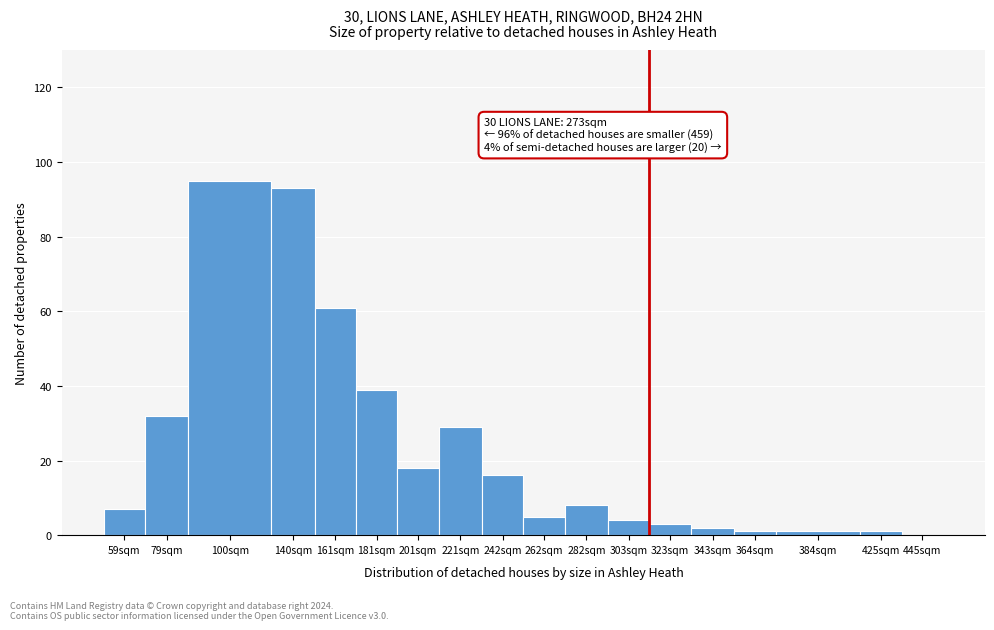

Reading left to right, transcribe all the data shown in this chart.

59sqm=7	79sqm=32	100sqm=95	140sqm=93	161sqm=61	181sqm=39	201sqm=18	221sqm=29	242sqm=16	262sqm=5	282sqm=8	303sqm=4	323sqm=3	343sqm=2	364sqm=1	384sqm=1	425sqm=1	445sqm=0